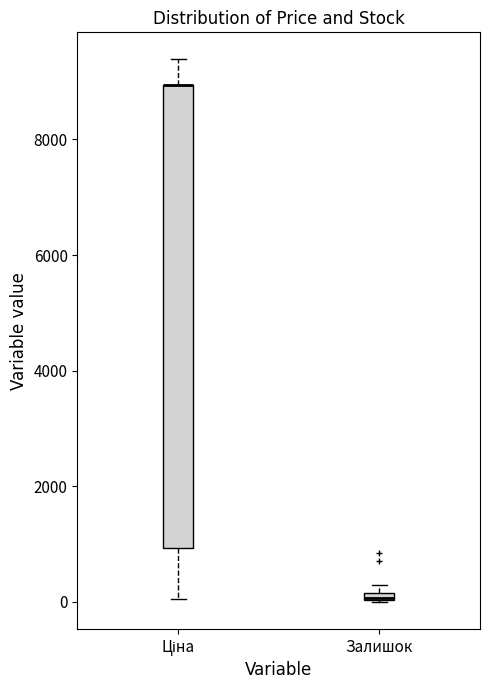

Where does the upper whisker of the box for Ціна end on the y-axis? The values are not printed on the chart, so give them approximately, as read against the axis.

9400